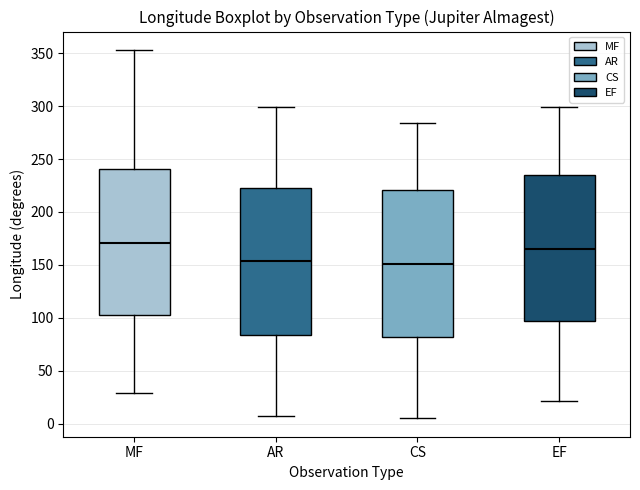

Reading left to right, read every box against the y-axis: the position of its median line, the range the box covers, and the ends of its whiskers. The values are not printed on the chart, so give them approximately, as read against the axis.

MF: median 170, box 100 to 240, whiskers 30 to 355
AR: median 155, box 85 to 225, whiskers 5 to 300
CS: median 150, box 80 to 220, whiskers 5 to 285
EF: median 165, box 95 to 235, whiskers 20 to 300